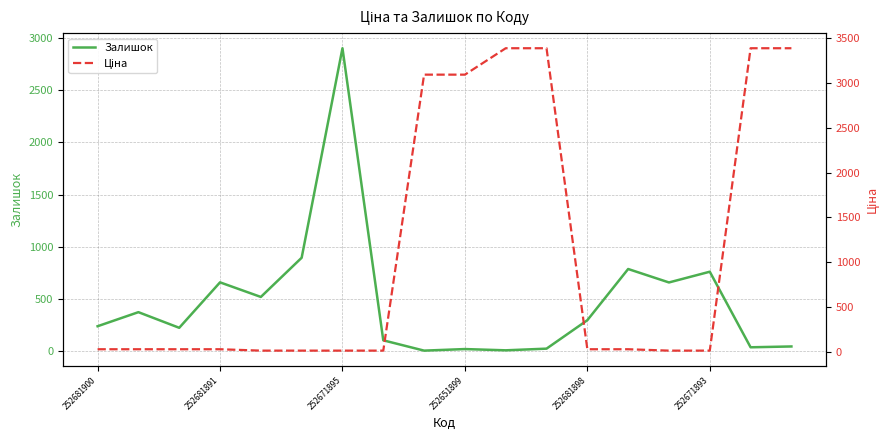

What is the lowest value of the Залишок series?

3